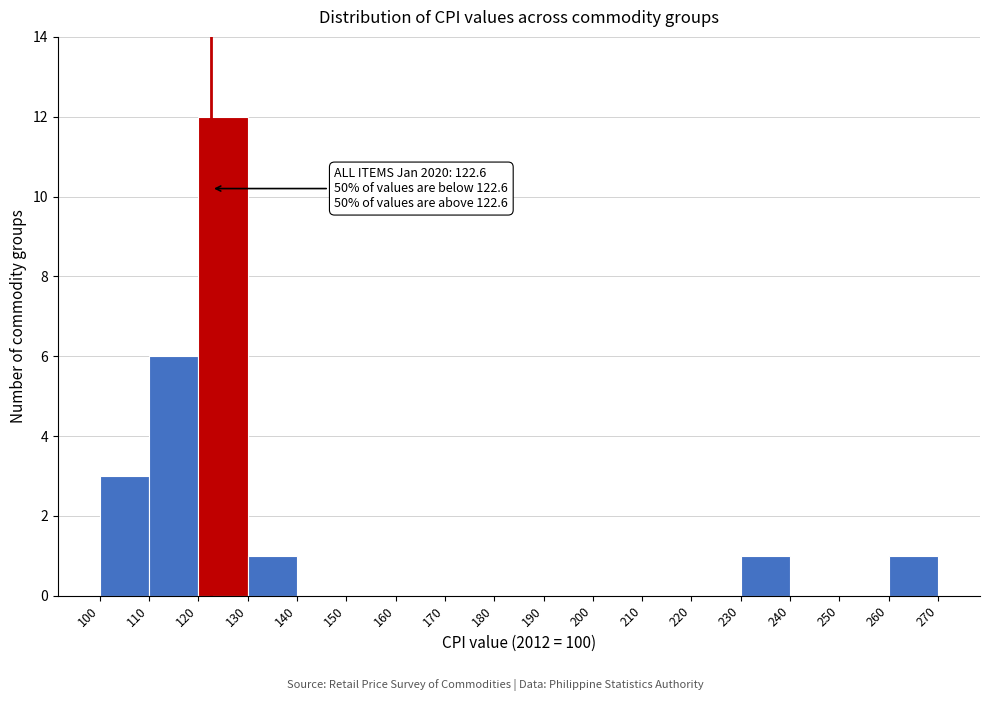

Over which range of the x-axis is the bar tallest?

120 to 130